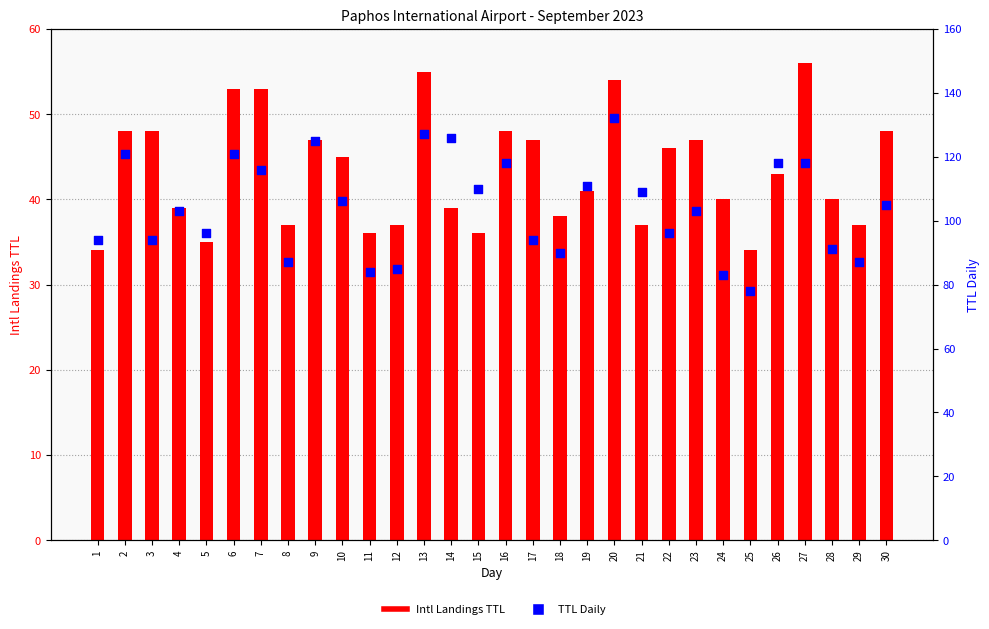

Which series reaches the minimum Y coordinate?

Intl Landings TTL